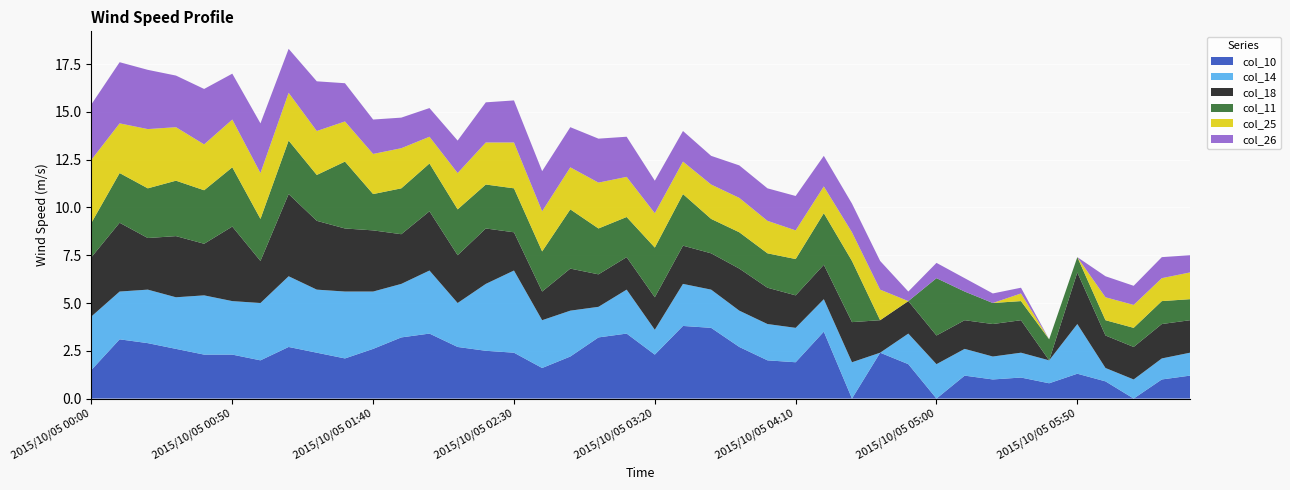

Reading left to right, list all the values displayed in this chart.

col_10: 1.5	3.1	2.9	2.6	2.3	2.3	2.0	2.7	2.4	2.1	2.6	3.2	3.4	2.7	2.5	2.4	1.6	2.2	3.2	3.4	2.3	3.8	3.7	2.7	2.0	1.9	3.5	0.0	2.4	1.8	0.0	1.2	1.0	1.1	0.8	1.3	0.9	0.0	1.0	1.2
col_14: 2.8	2.5	2.8	2.7	3.1	2.8	3.0	3.7	3.3	3.5	3.0	2.8	3.3	2.3	3.5	4.3	2.5	2.4	1.6	2.3	1.3	2.2	2.0	1.9	1.9	1.8	1.7	1.9	0.0	1.6	1.8	1.4	1.2	1.3	1.2	2.6	0.7	1.0	1.1	1.2
col_18: 3.1	3.6	2.7	3.2	2.7	3.9	2.2	4.3	3.6	3.3	3.2	2.6	3.1	2.5	2.9	2.0	1.5	2.2	1.7	1.7	1.7	2.0	1.9	2.2	1.9	1.7	1.8	2.1	1.7	1.7	1.5	1.5	1.7	1.7	0.0	2.7	1.7	1.7	1.8	1.7
col_11: 1.8	2.6	2.6	2.9	2.8	3.1	2.2	2.8	2.4	3.5	1.9	2.4	2.5	2.4	2.3	2.3	2.1	3.1	2.4	2.1	2.6	2.7	1.8	1.9	1.8	1.9	2.7	3.2	0.0	0.0	3.0	1.5	1.1	1.0	1.1	0.8	0.8	1.0	1.2	1.1
col_25: 3.3	2.6	3.1	2.8	2.4	2.5	2.4	2.5	2.3	2.1	2.1	2.1	1.4	1.9	2.2	2.4	2.1	2.2	2.4	2.1	1.8	1.7	1.8	1.8	1.7	1.5	1.4	1.5	1.6	0.0	0.0	0.0	0.0	0.4	0.0	0.0	1.2	1.2	1.2	1.4
col_26: 2.9	3.2	3.1	2.7	2.9	2.4	2.6	2.3	2.6	2.0	1.8	1.6	1.5	1.7	2.1	2.2	2.1	2.1	2.3	2.1	1.7	1.6	1.5	1.7	1.7	1.8	1.6	1.5	1.5	0.5	0.8	0.7	0.5	0.3	0.0	0.0	1.1	1.0	1.1	0.9